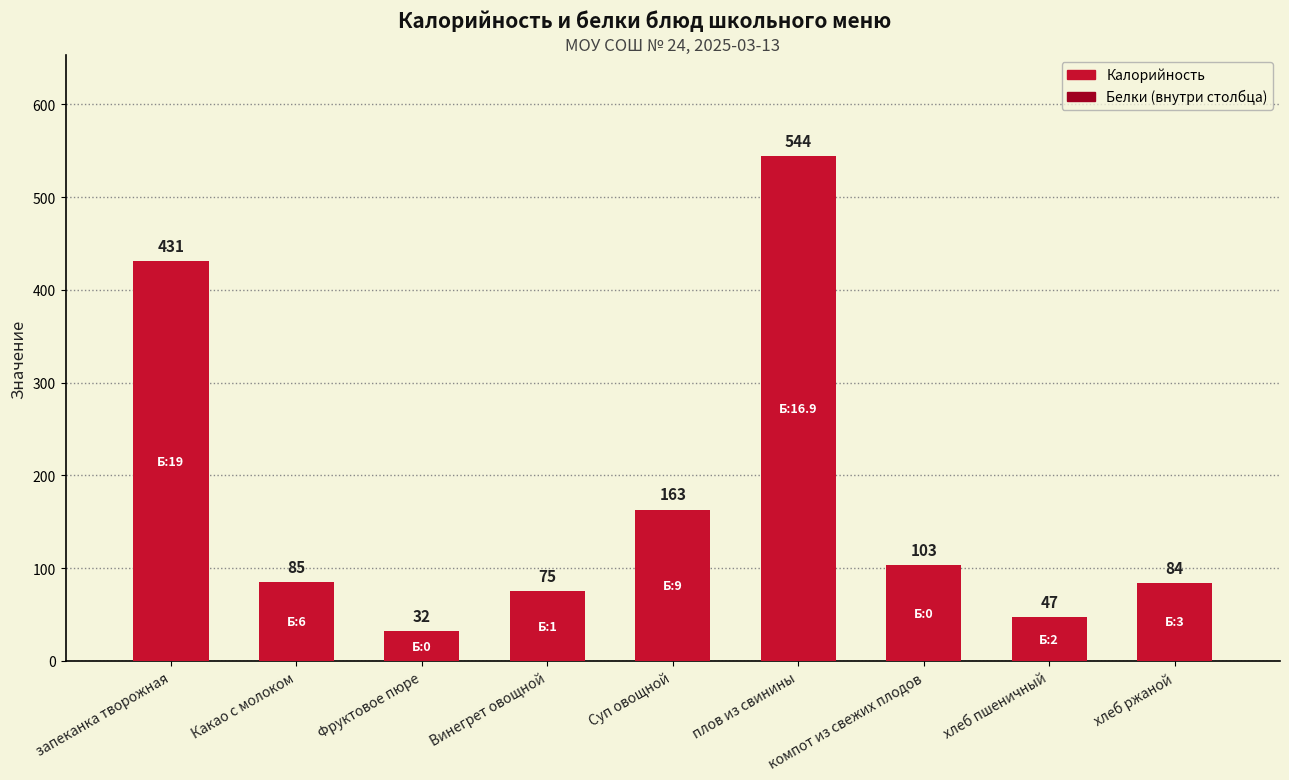

List the labels in order of value, largest first.

плов из свинины, запеканка творожная, Суп овощной, компот из свежих плодов, Какао с молоком, хлеб ржаной, Винегрет овощной, хлеб пшеничный, Фруктовое пюре